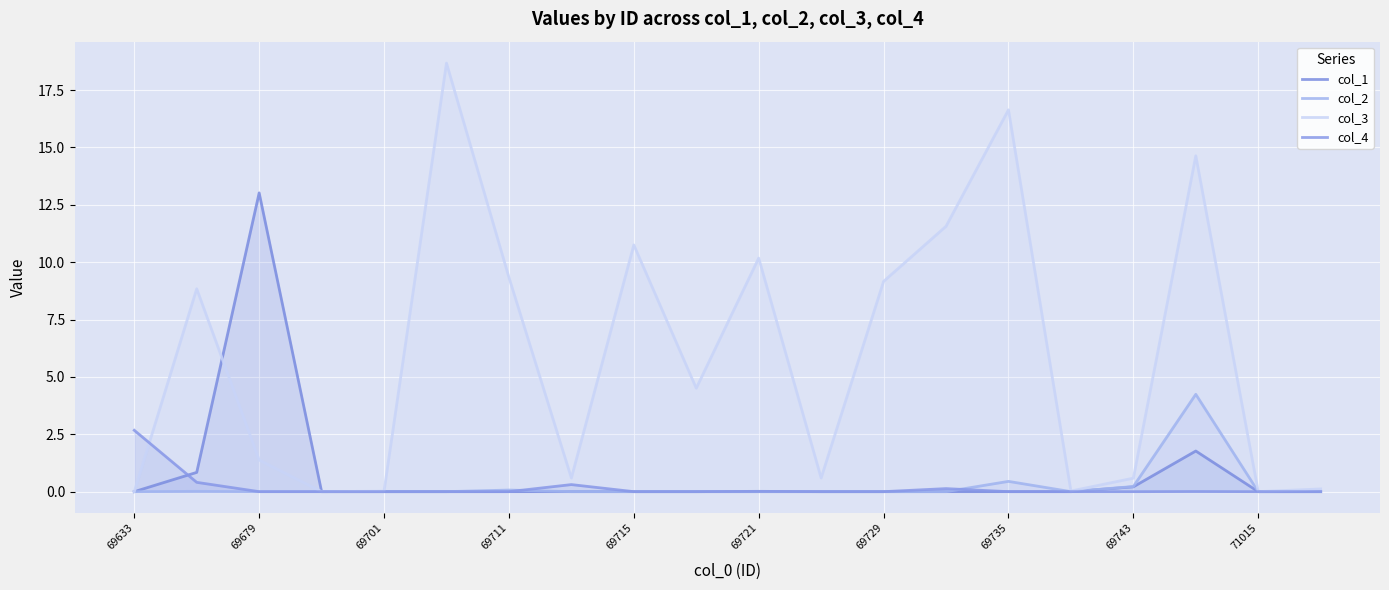

What are all the series names shown in the legend?

col_1, col_2, col_3, col_4